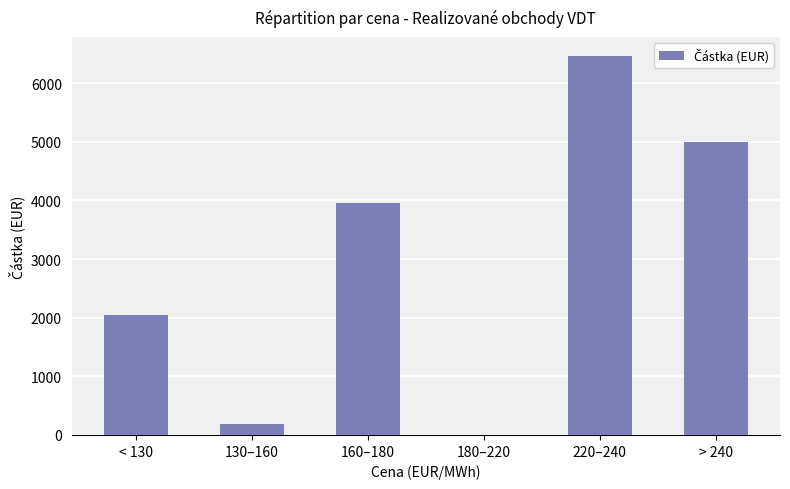

How many series are shown in this chart?

1